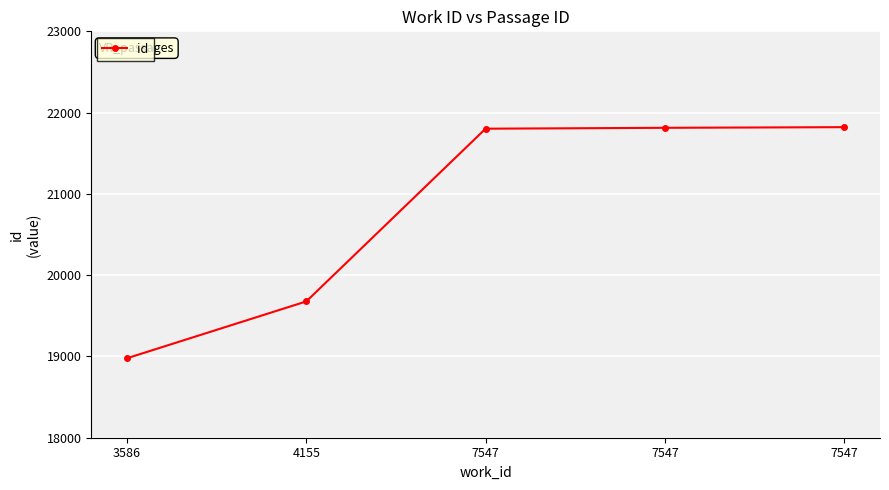

Count the number of categories in the chart.

5